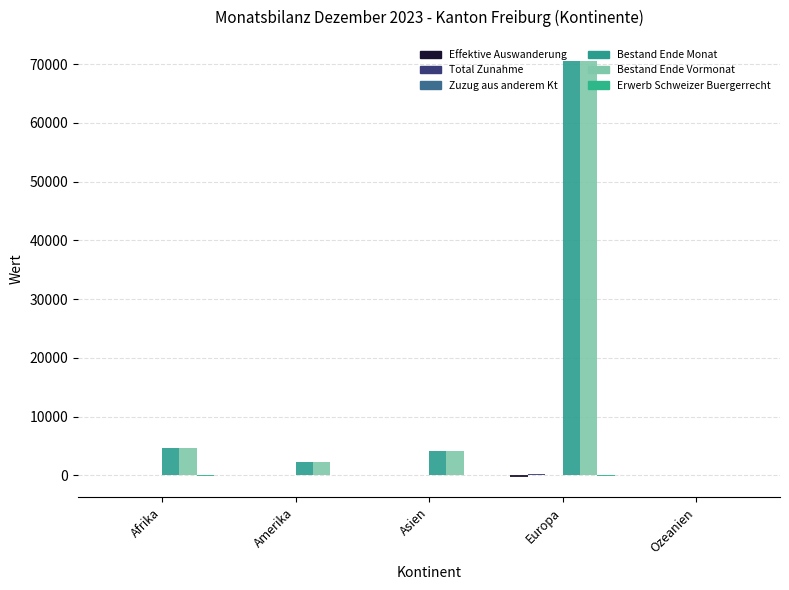

How many data points does each series have?

5